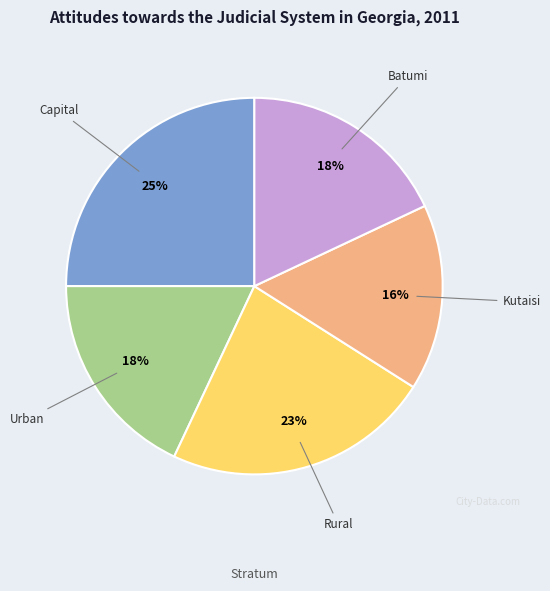

Does Urban account for over 50% of the chart?

No